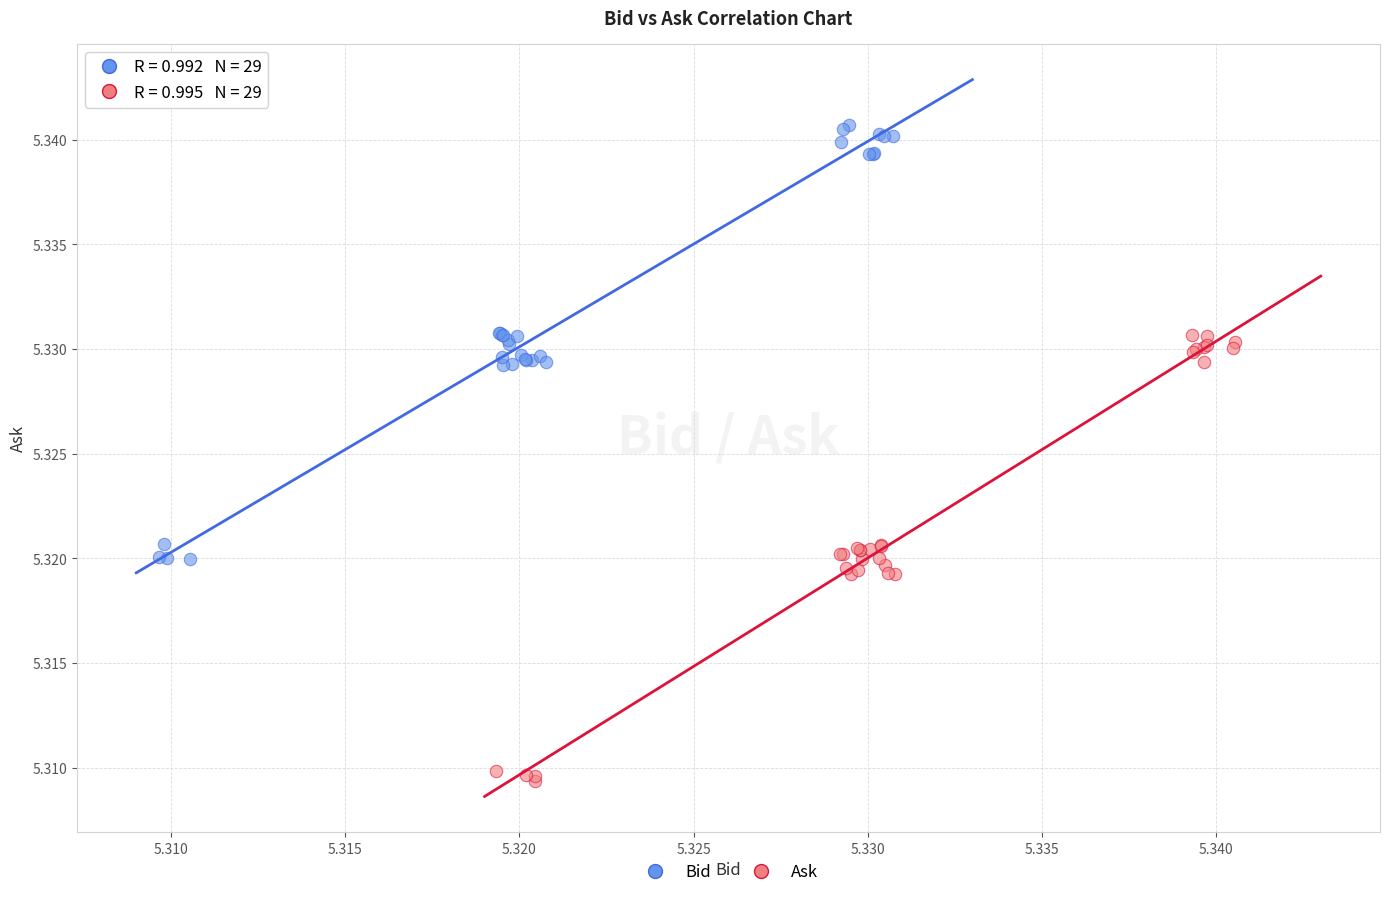

Which series has the largest Y range (max minus min)?

Ask